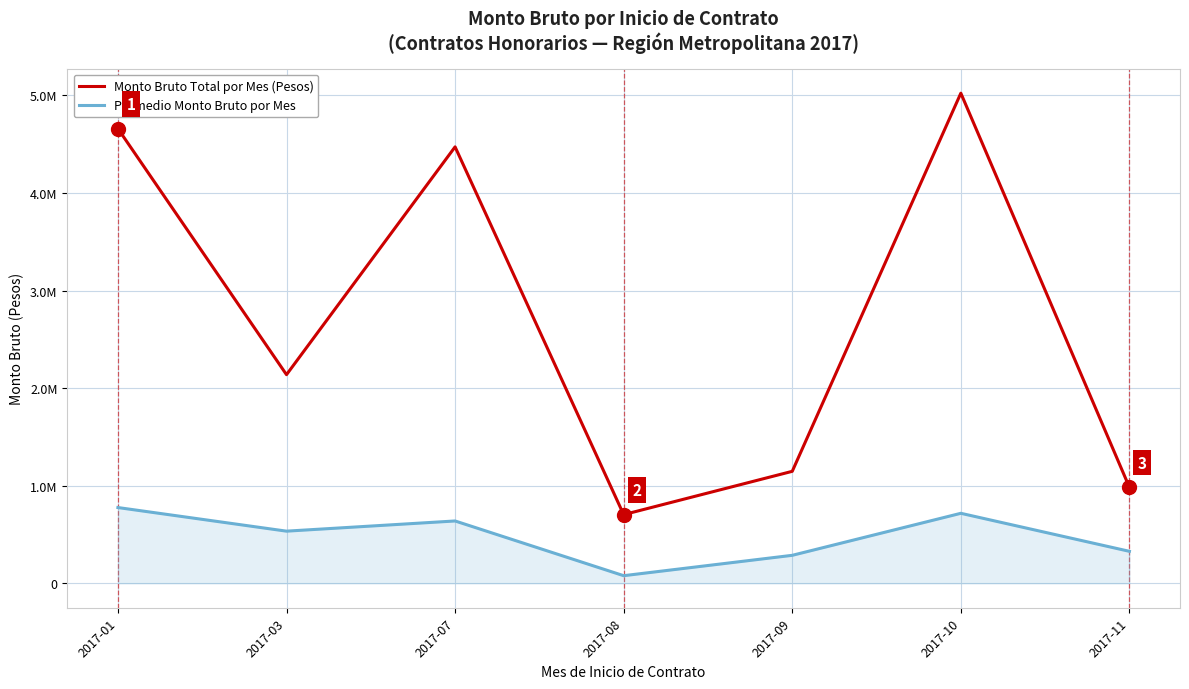

Is this an area chart (filled region under the line)?

Yes